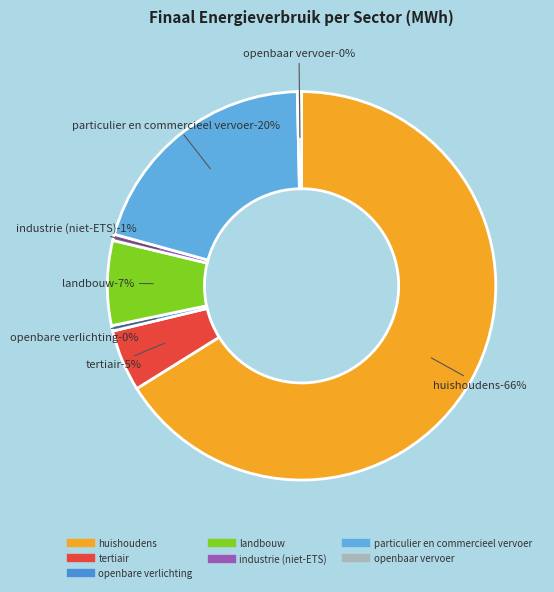

True or false: openbaar vervoer accounts for 0% of the total.

True